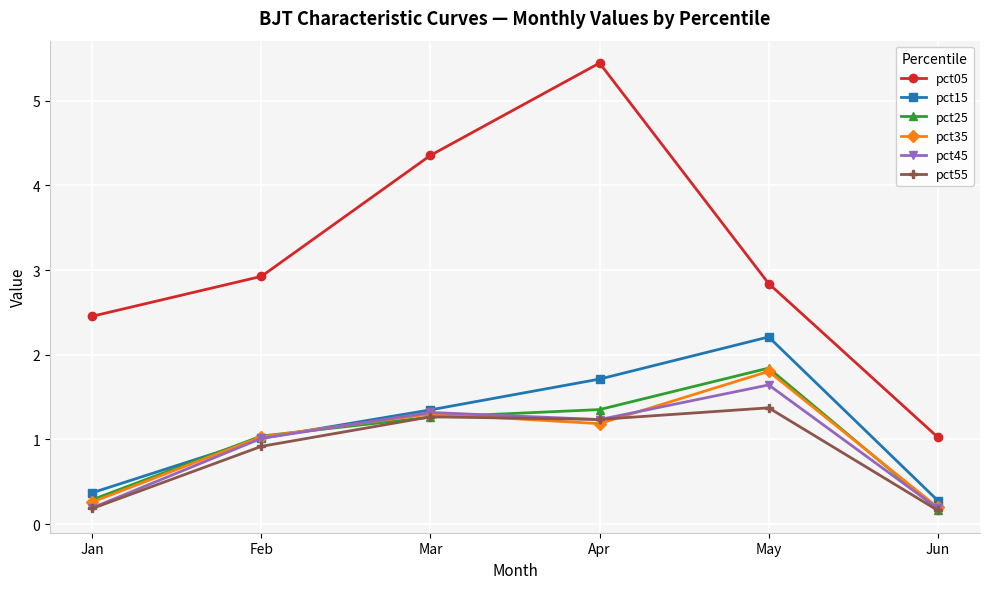

In pct35, how many points are lower than both neighbors (excluding endpoints)?

1